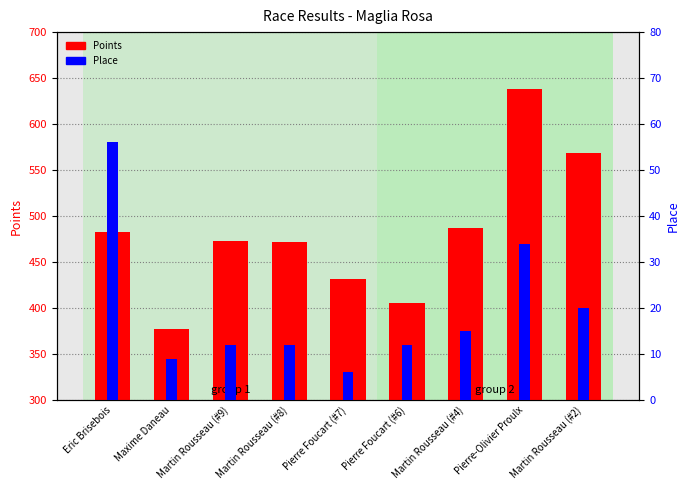

The value of Place at Martin Rousseau (#8) is 12.0. True or false?

True